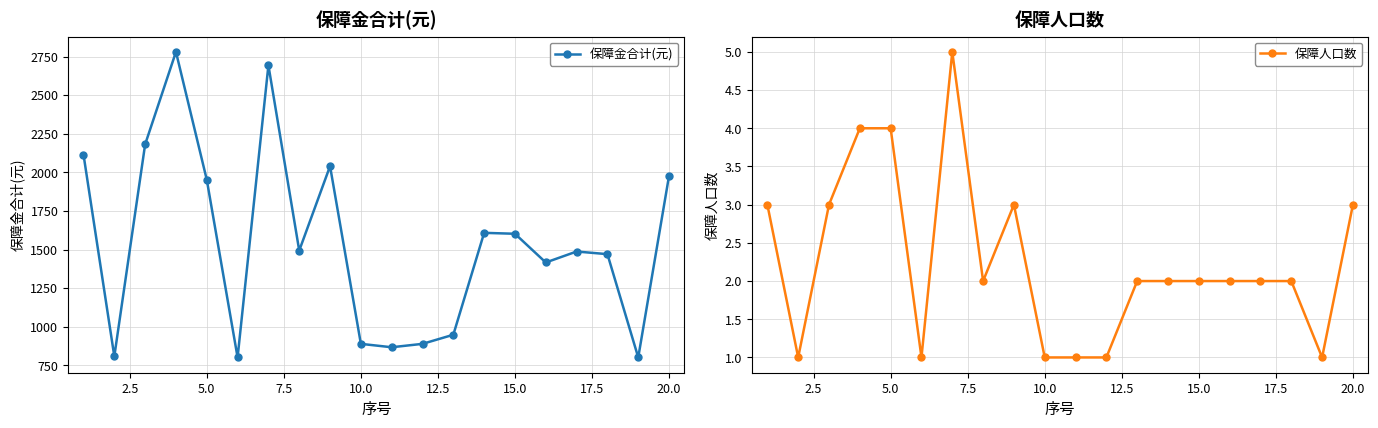

True or false: 保障人口数 has more than 1 interior local peaks.

True